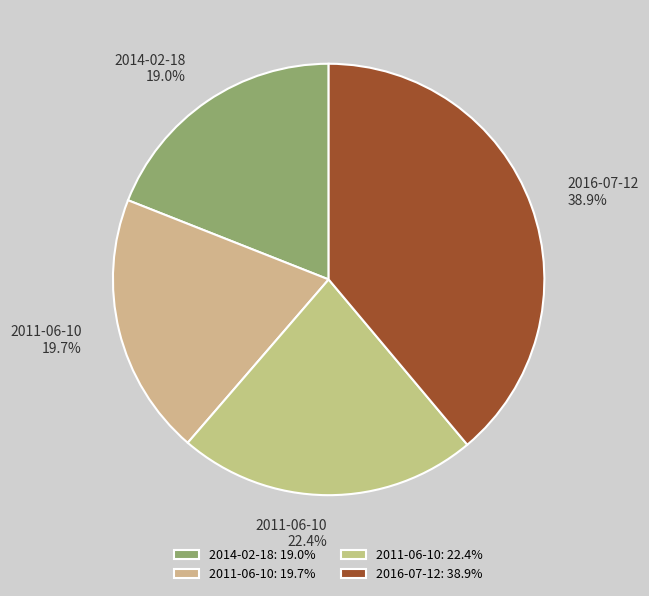

Which slice is the largest?

2016-07-12: 38.9%